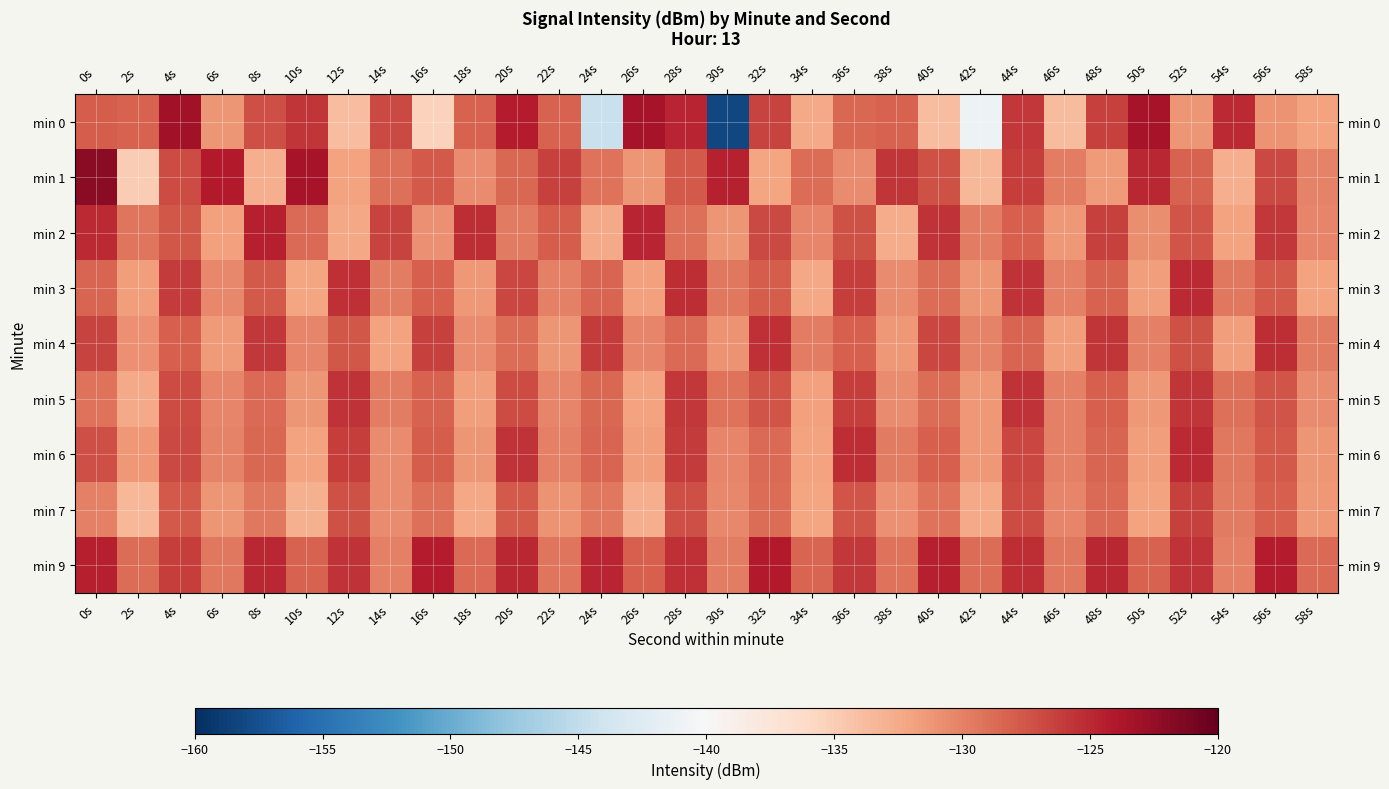

Which has a higher value, 2s or 4s?

4s